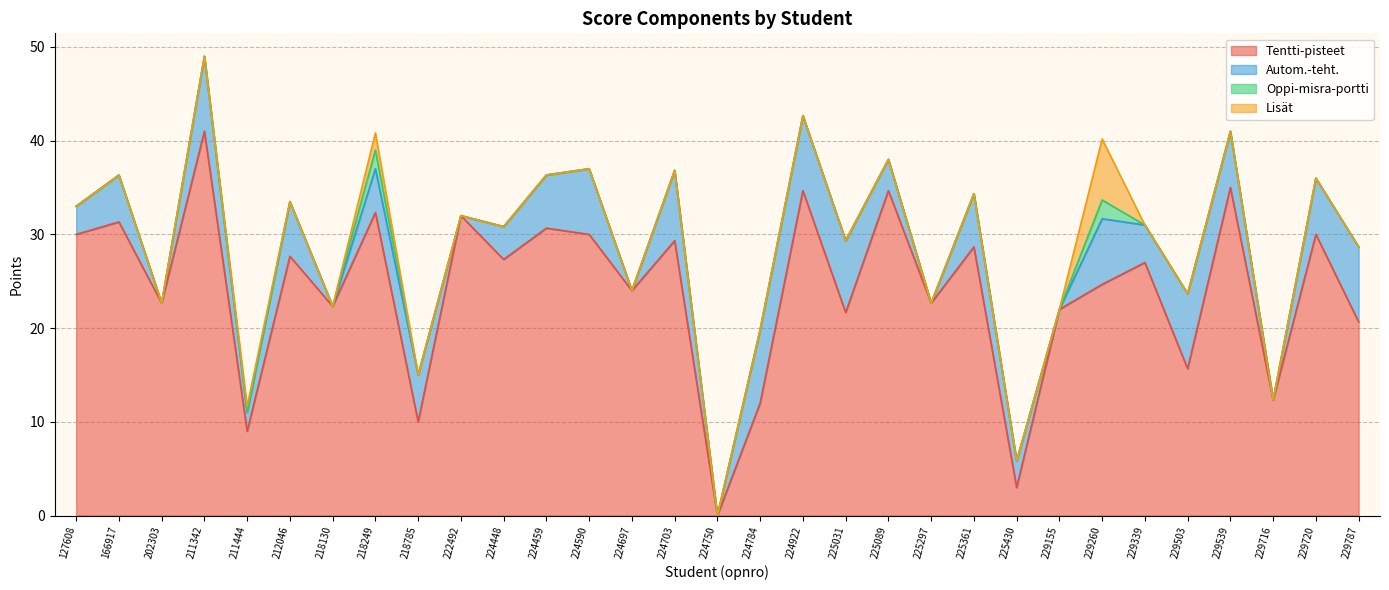

The value of Tentti-pisteet at 127608 is 30.0. True or false?

True